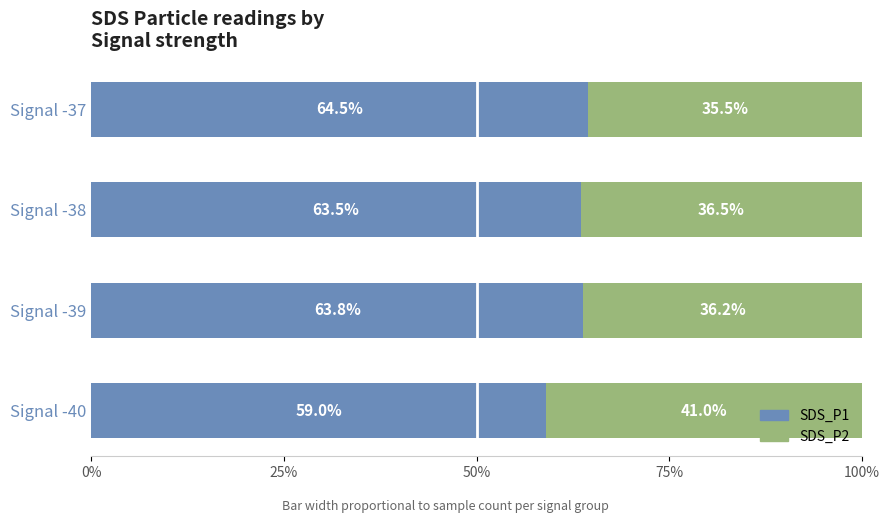

What is the total value across all series at Signal -40?

100.0